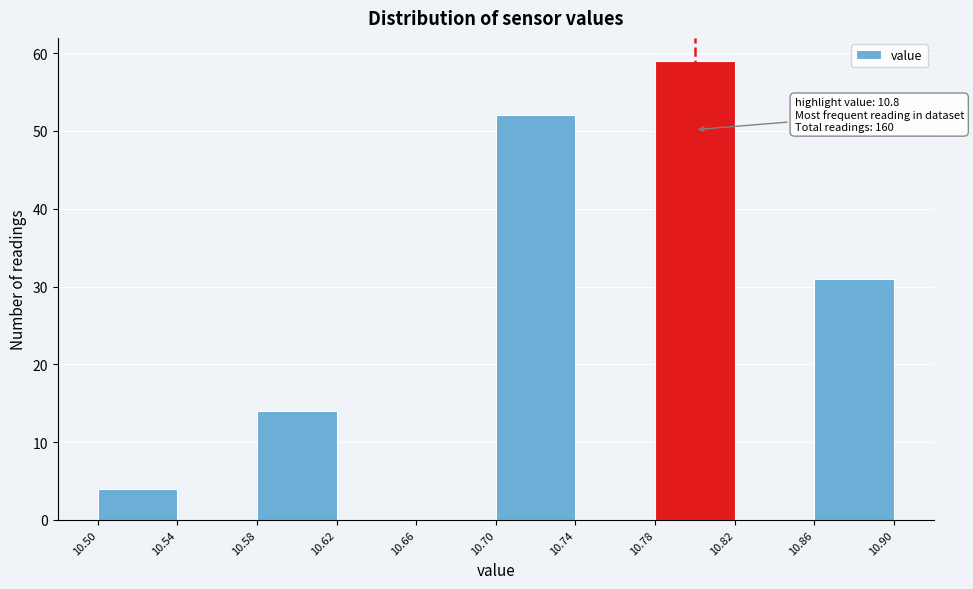

Which range on the x-axis has the tallest bar?

10.78 to 10.82